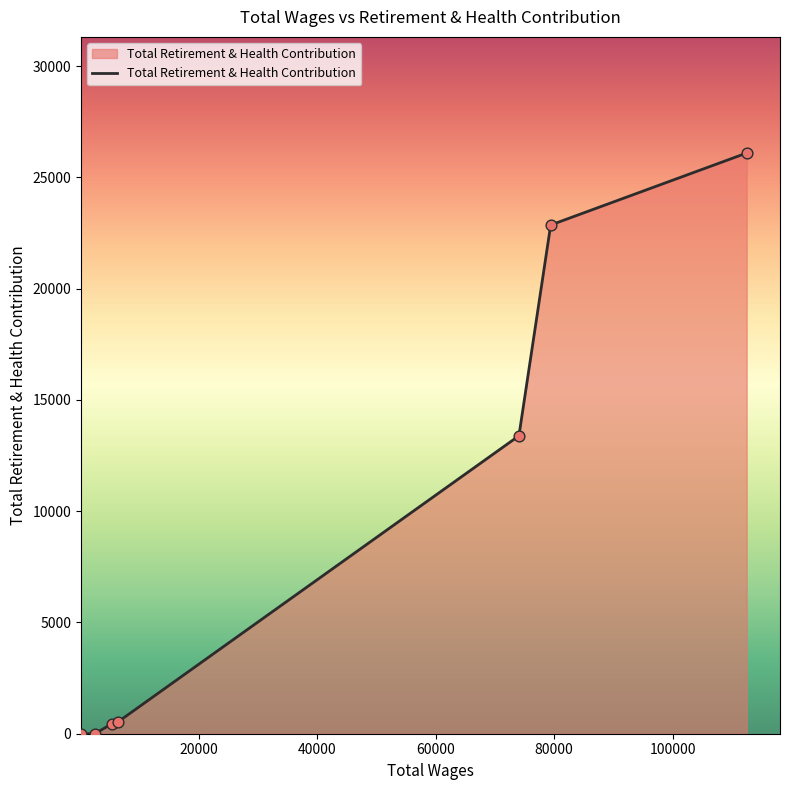

True or false: there are more than 1 points higher than both neighbors.

False